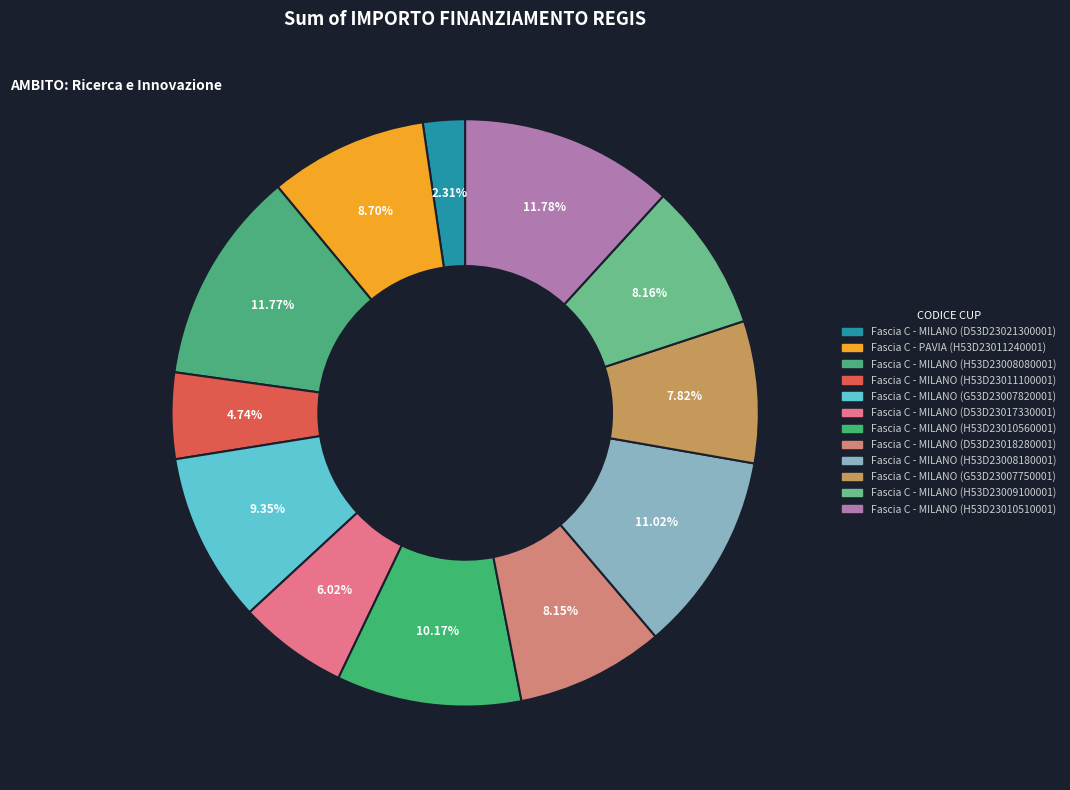

Rank the categories by value from lowest to highest.

Fascia C - MILANO (D53D23021300001), Fascia C - MILANO (H53D23011100001), Fascia C - MILANO (D53D23017330001), Fascia C - MILANO (G53D23007750001), Fascia C - MILANO (D53D23018280001), Fascia C - MILANO (H53D23009100001), Fascia C - PAVIA (H53D23011240001), Fascia C - MILANO (G53D23007820001), Fascia C - MILANO (H53D23010560001), Fascia C - MILANO (H53D23008180001), Fascia C - MILANO (H53D23008080001), Fascia C - MILANO (H53D23010510001)